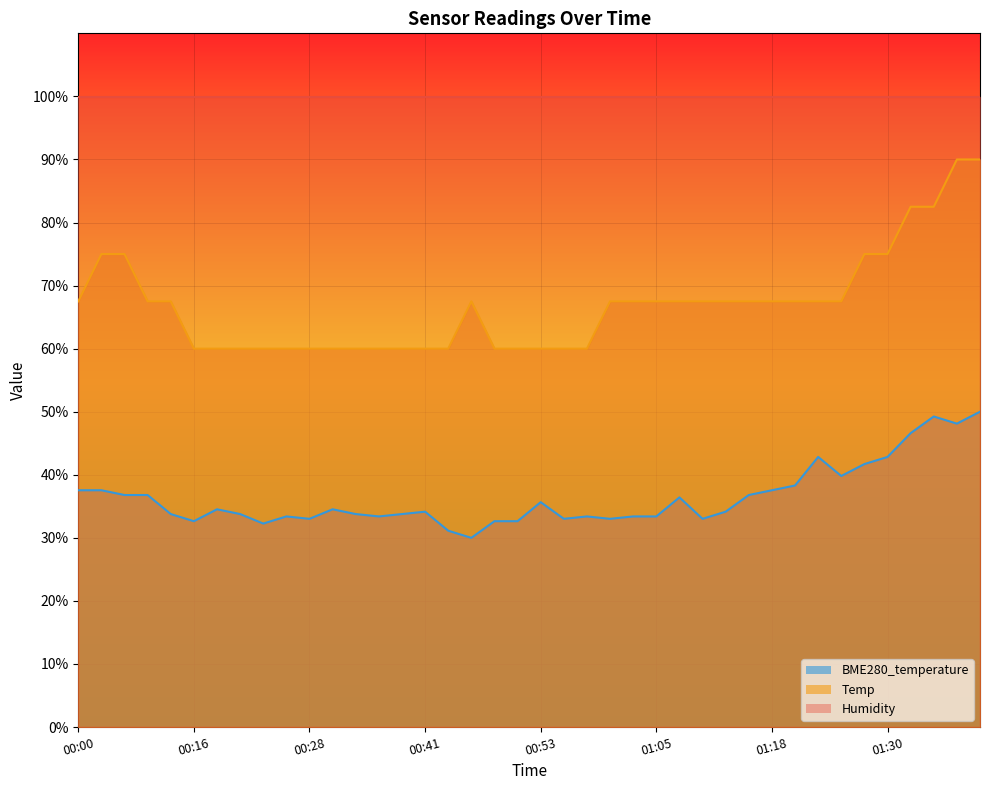

True or false: BME280_temperature has a value of 10.2 at 01:05.

False